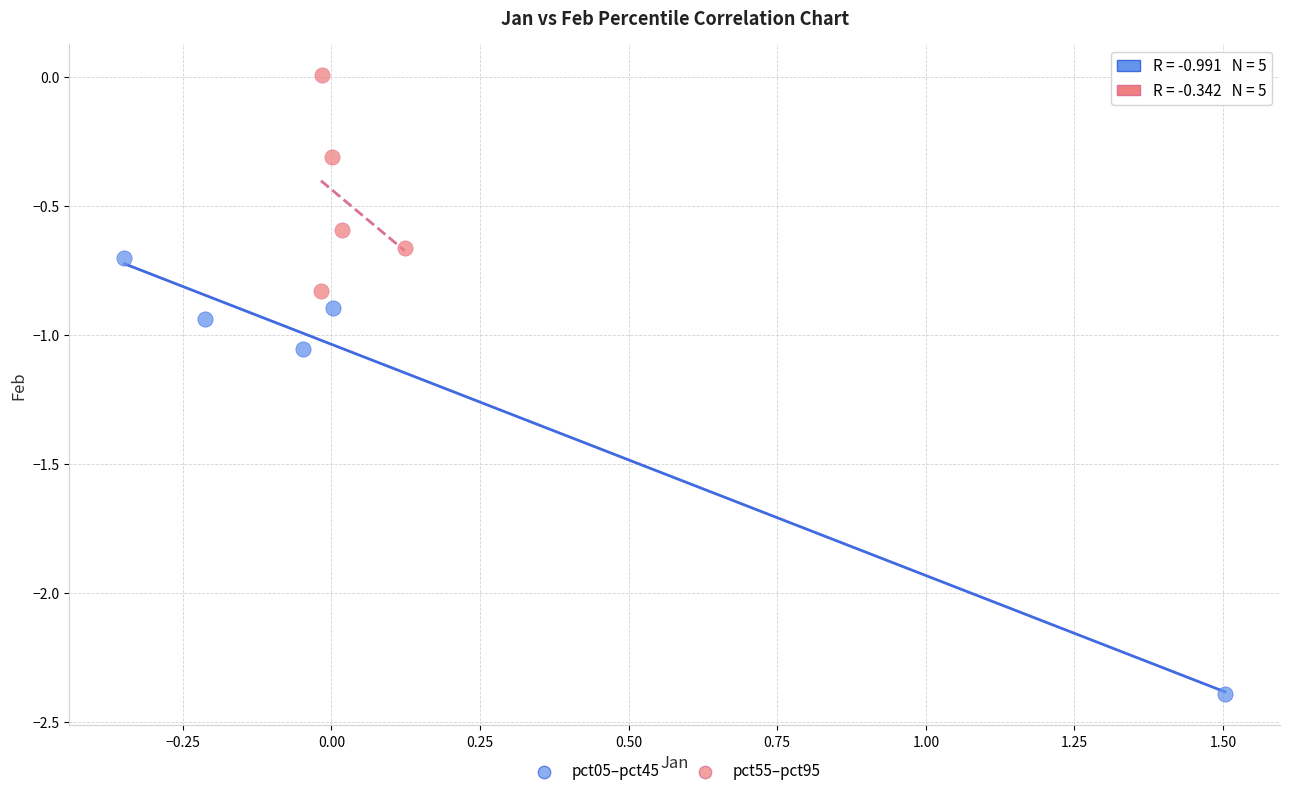

Which series contains the lowest Y value?

pct05–pct45